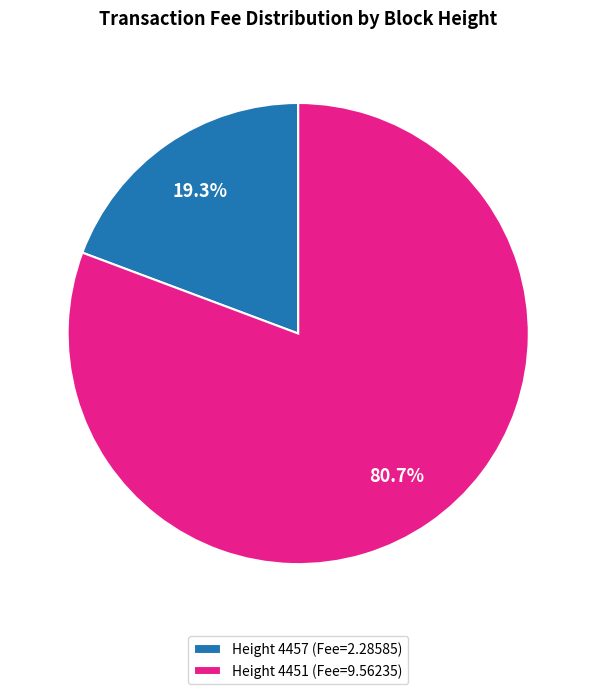

What is the smallest slice in the pie chart?

Height 4457 (Fee=2.28585)